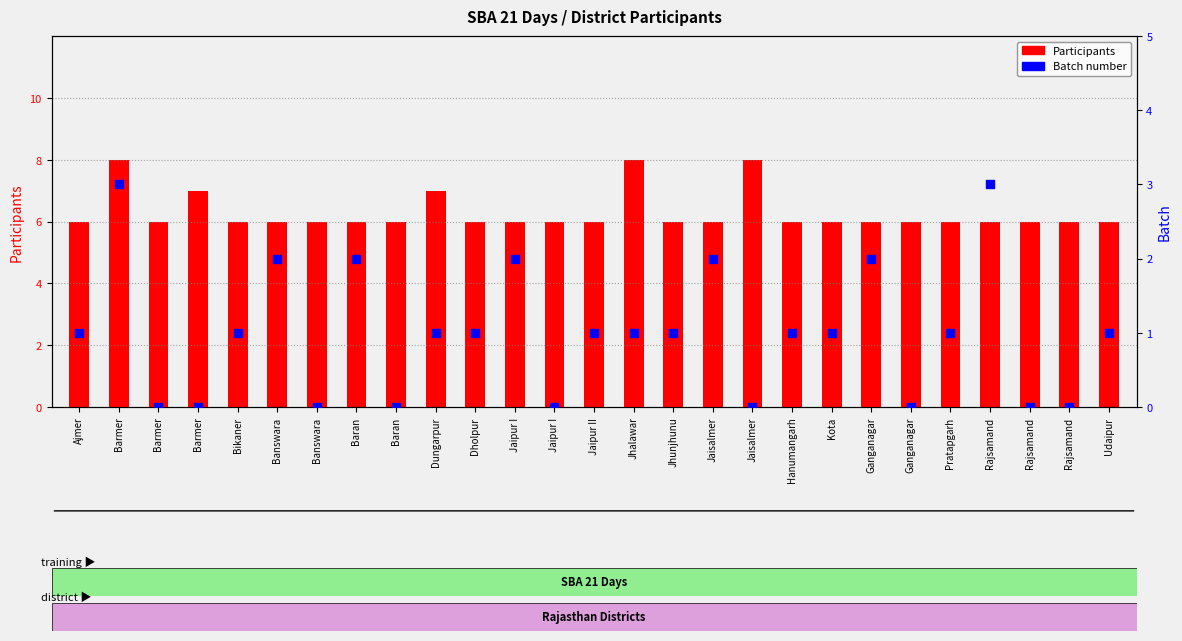

Which series contains the highest Y value?

Participants